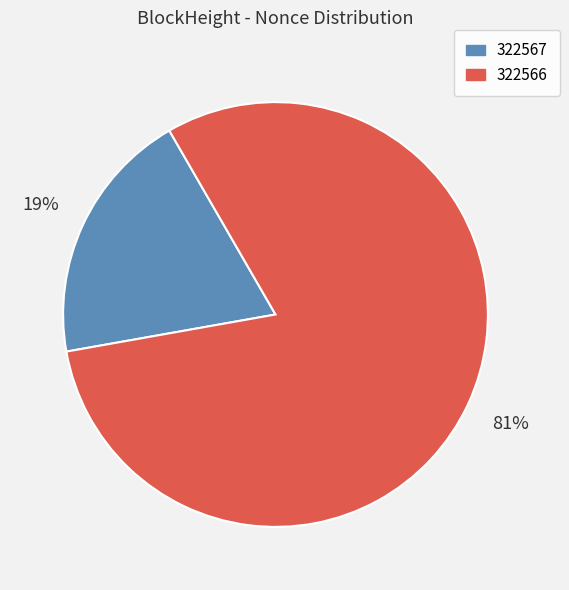

Does 322566 represent more than half of the total?

Yes